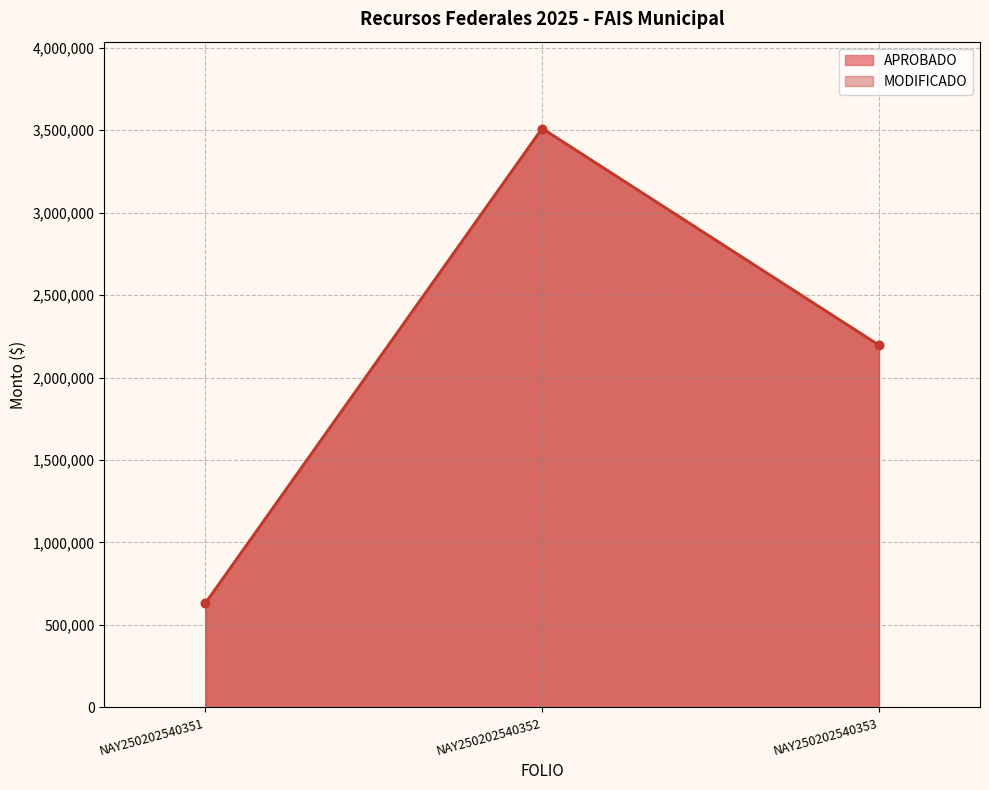

At how many categories does at least one series exceed 2606359?

1